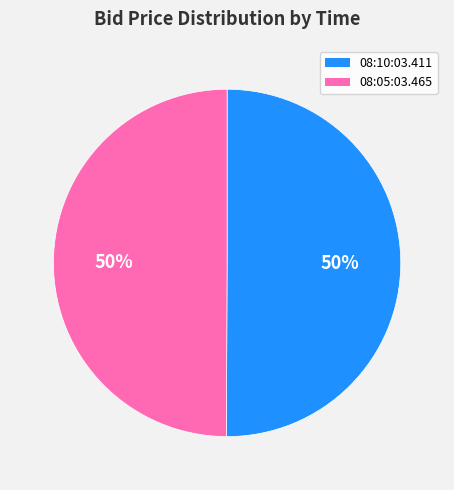

How many segments does this pie chart have?

2